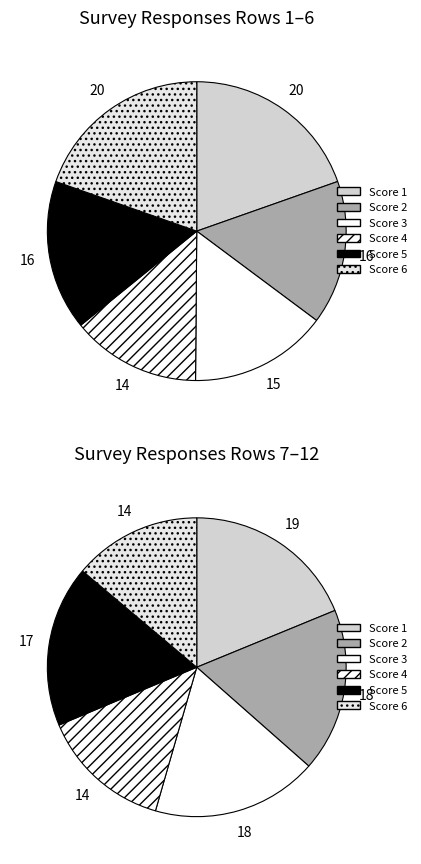

Does 9 account for over 50% of the chart?

No